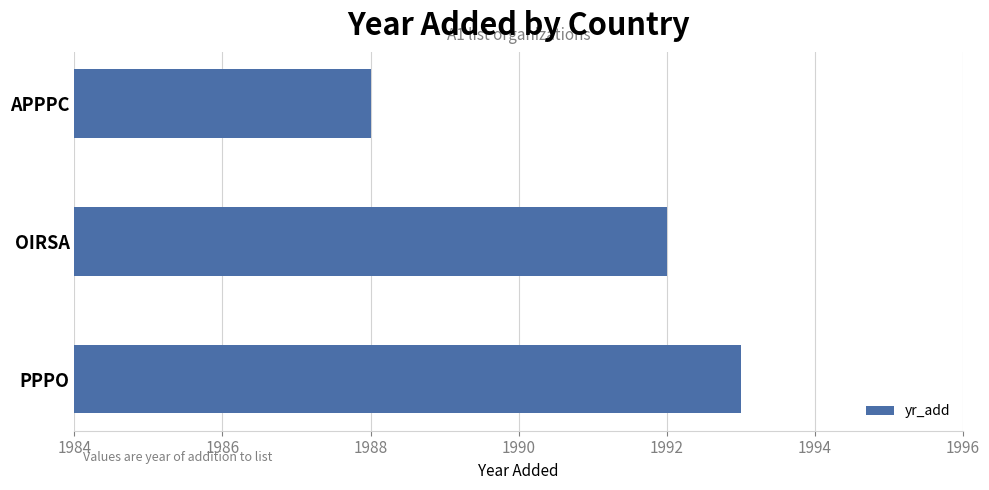

True or false: the data shows 1988 at APPPC.

True